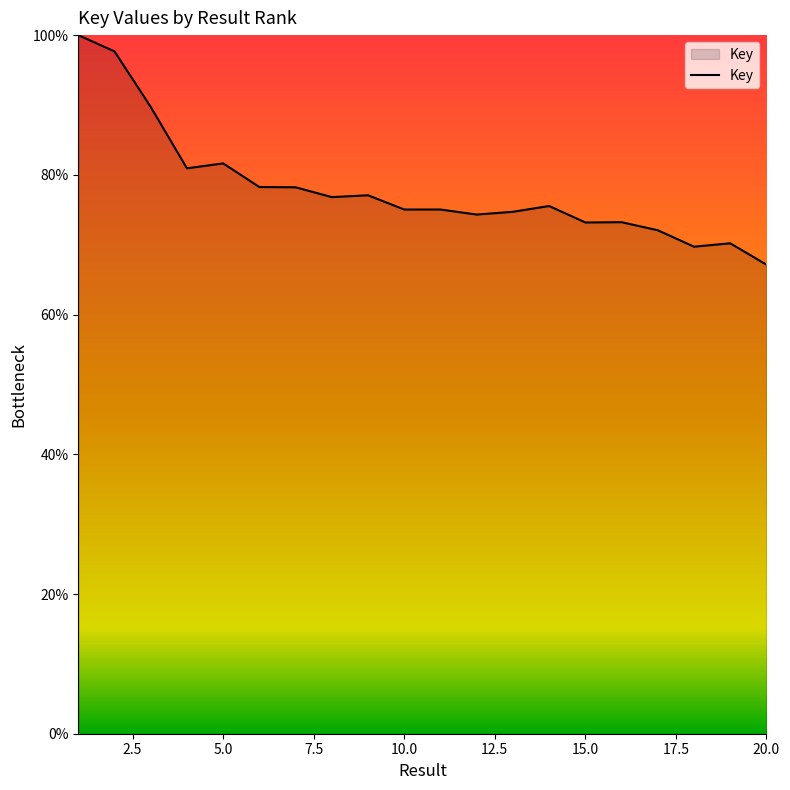

What is the average value?

78.0